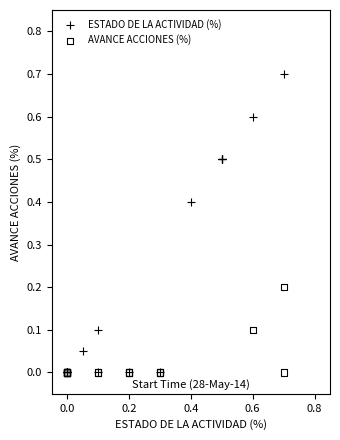

Which series has the widest spread of Y values?

ESTADO DE LA ACTIVIDAD (%)